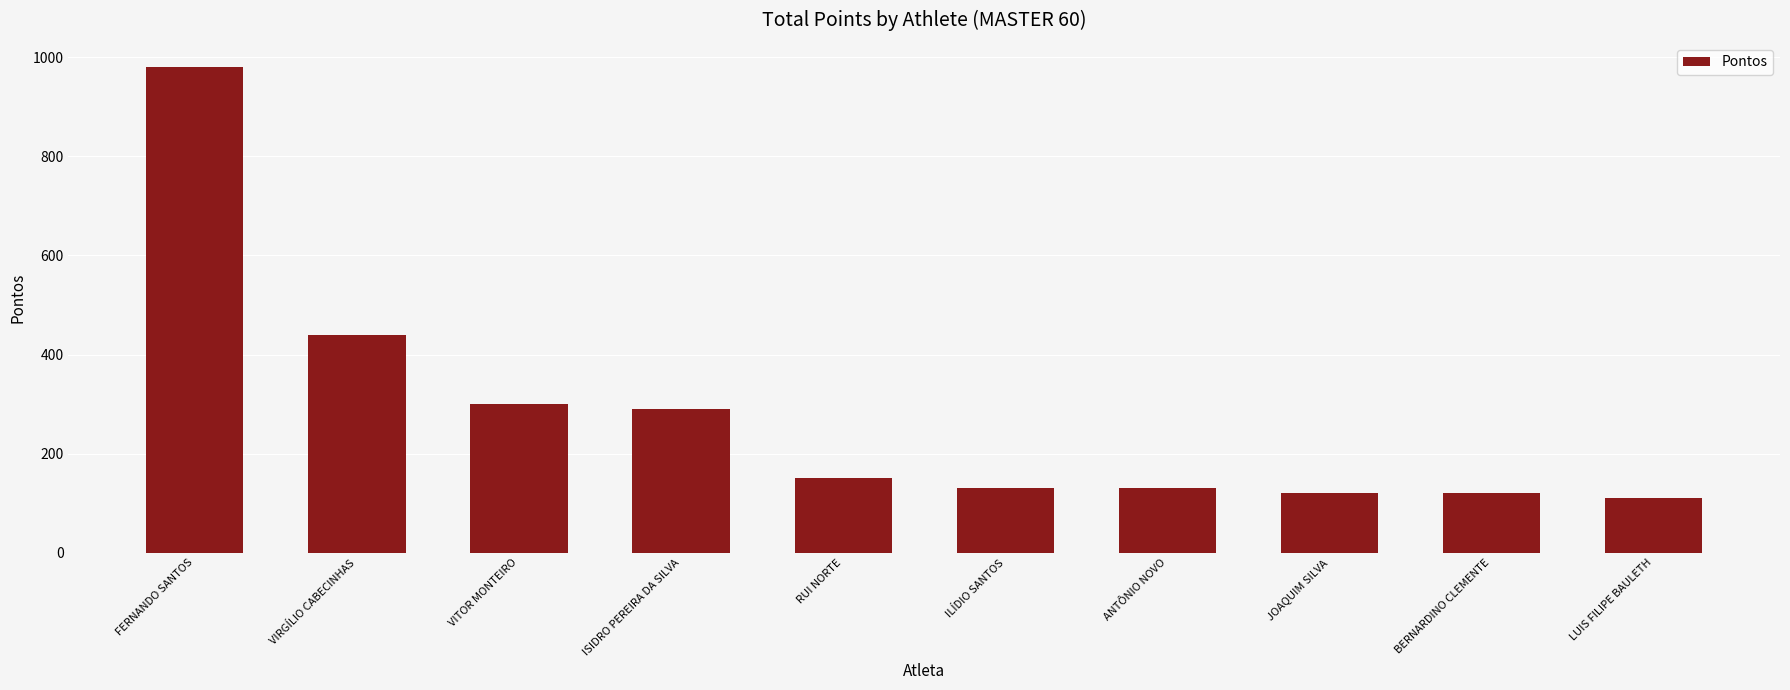

What is the difference between the values at JOAQUIM SILVA and ANTÔNIO NOVO?

10